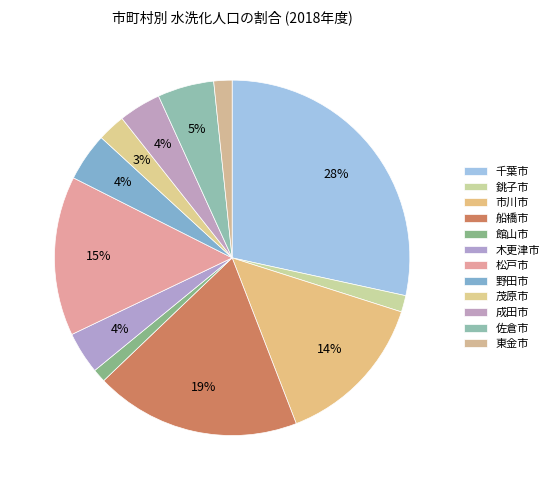

To the nearest percent, what percentage of the pie is 船橋市?

19%